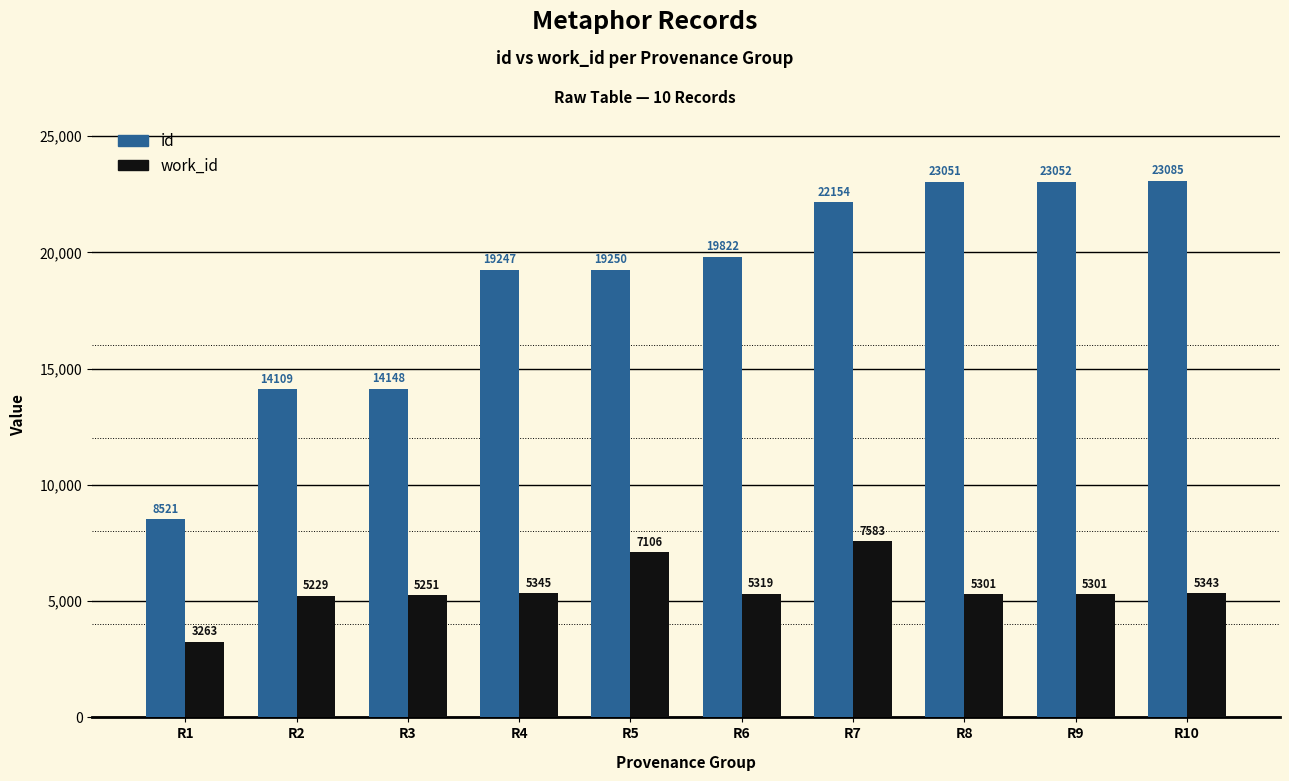

Which series changed the most between R4 and R7?

id